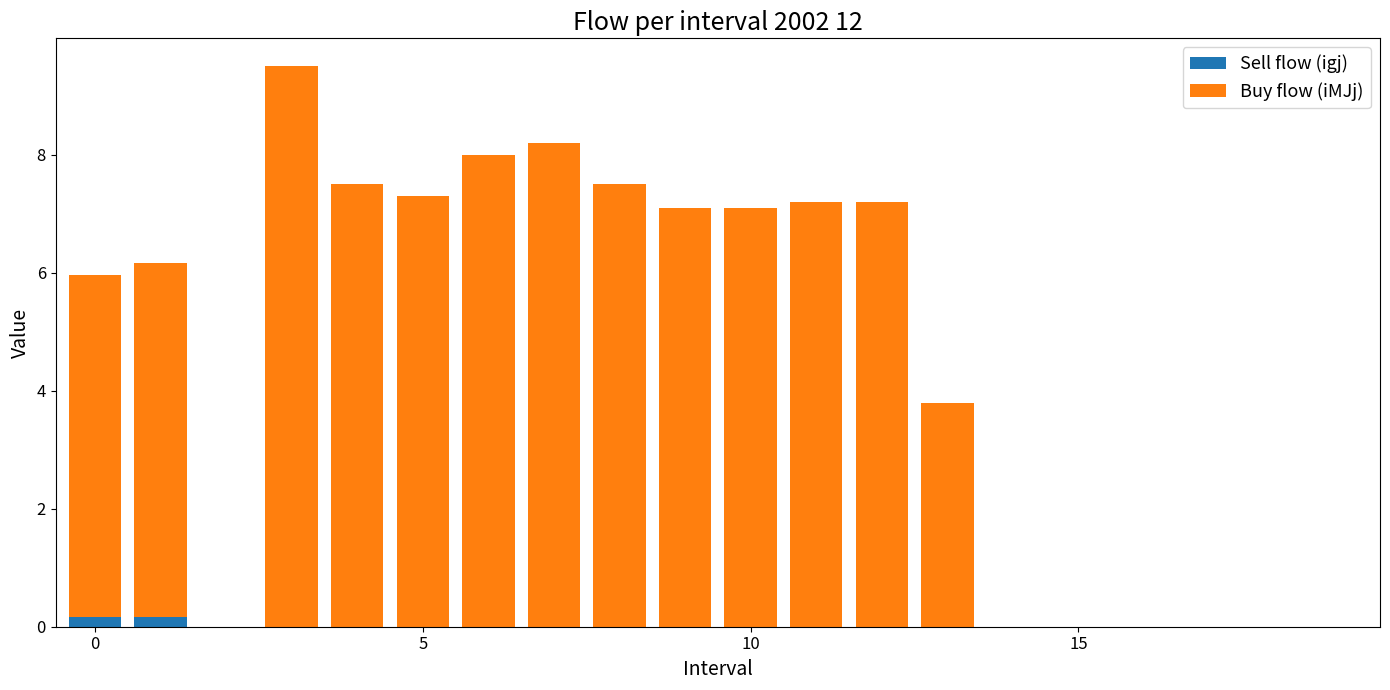

What is the sum of all Sell flow (igj) values?

0.3